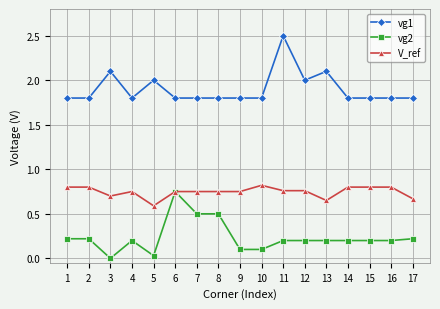

What is the value of the vg1 point at the 10th from the left?

1.8